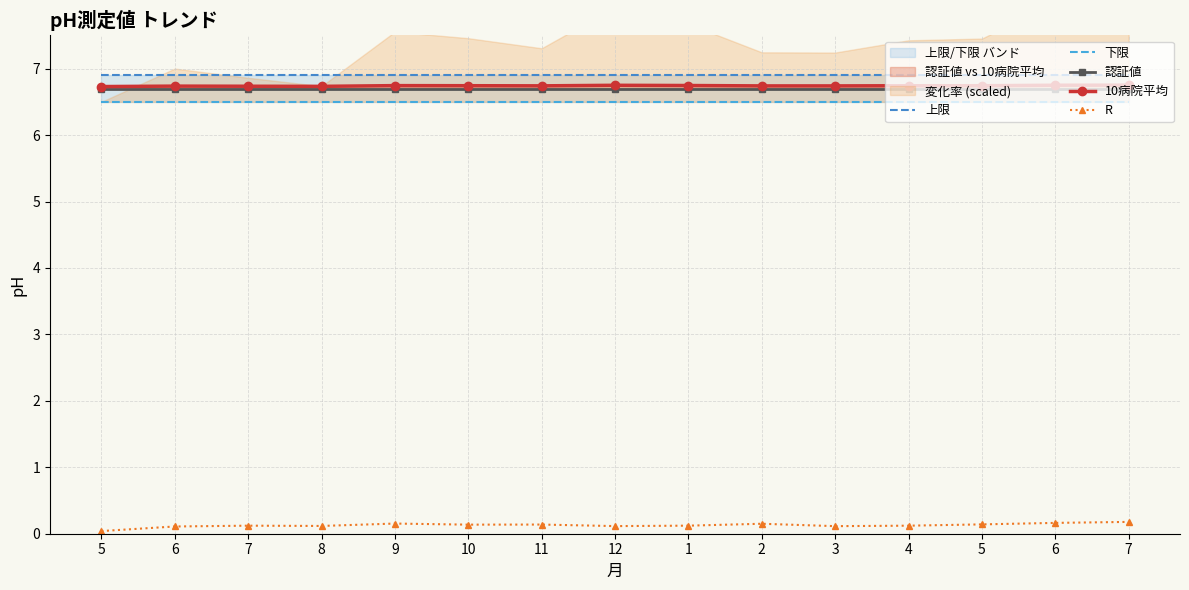

What is the label of the 12th point from the left?

4